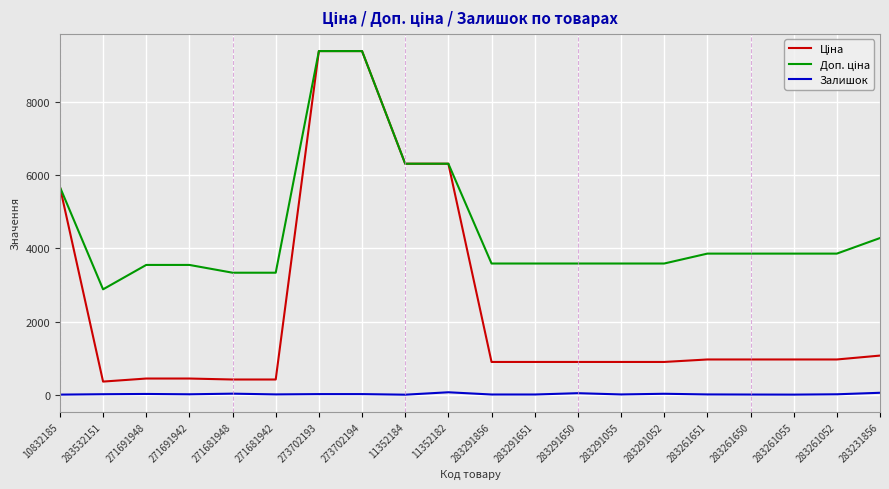

What is the maximum value shown in the chart?

9384.0